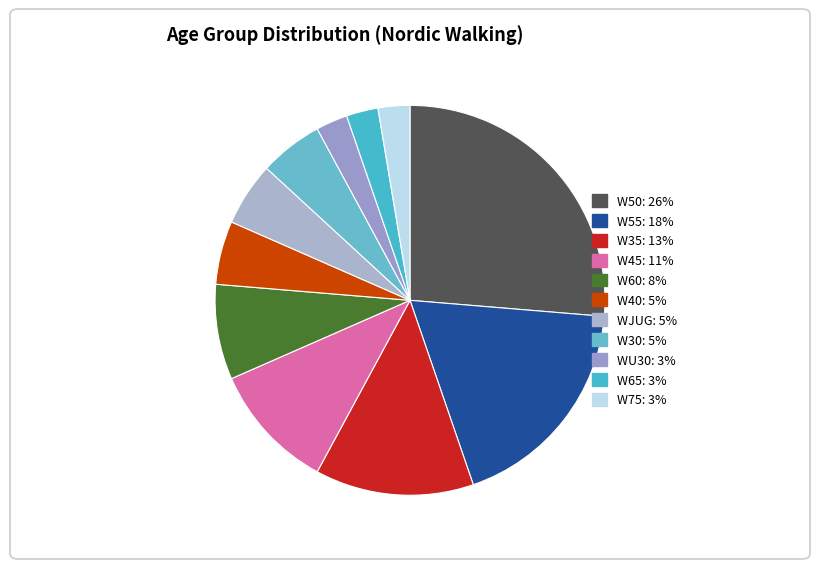

How many segments does this pie chart have?

11